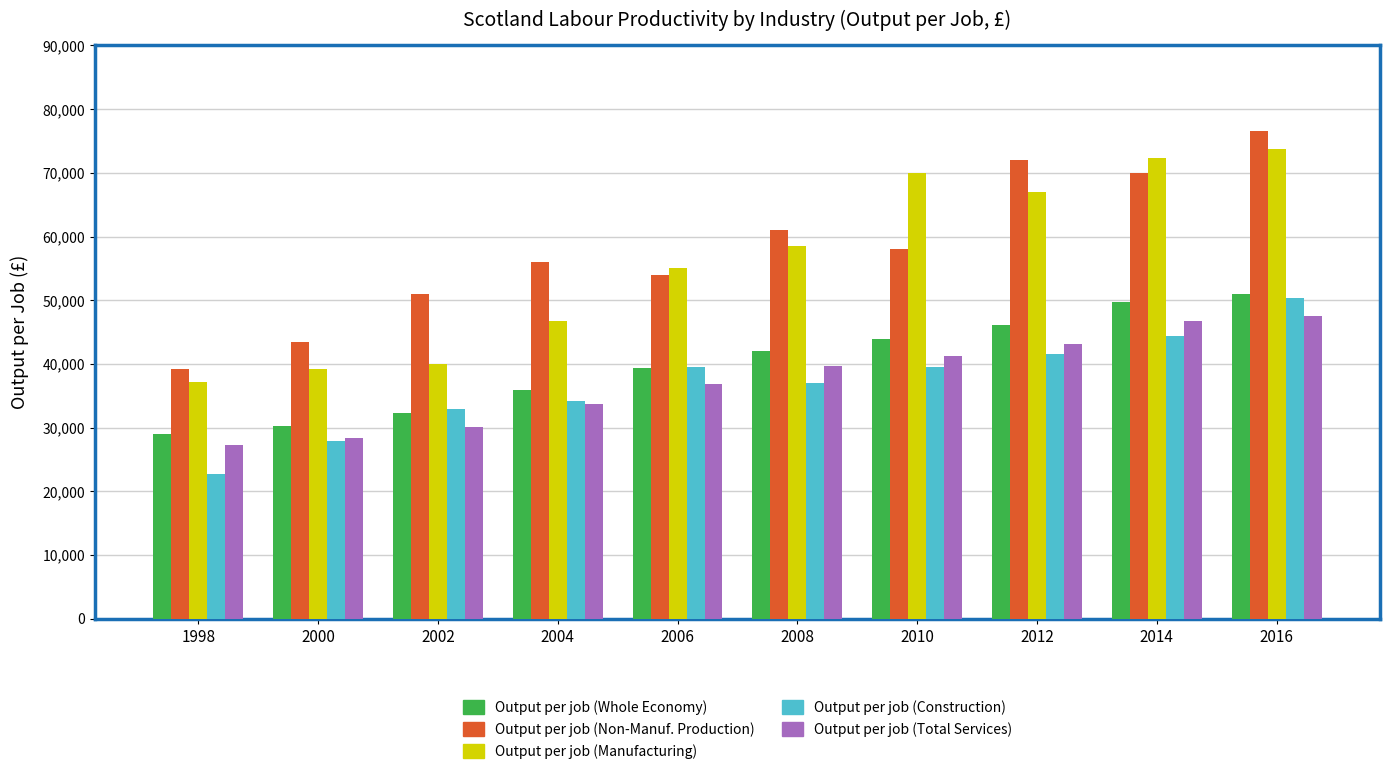

At which category does the chart reach its peak across all series?

2016